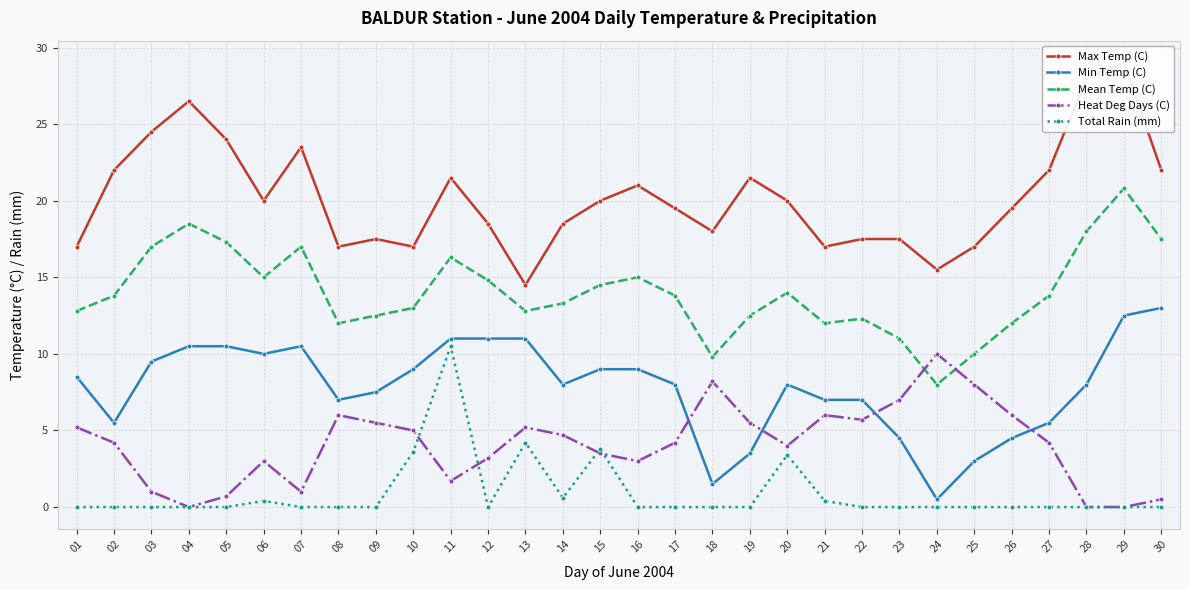

Between 02 and 24, which series saw the biggest shift?

Max Temp (C)